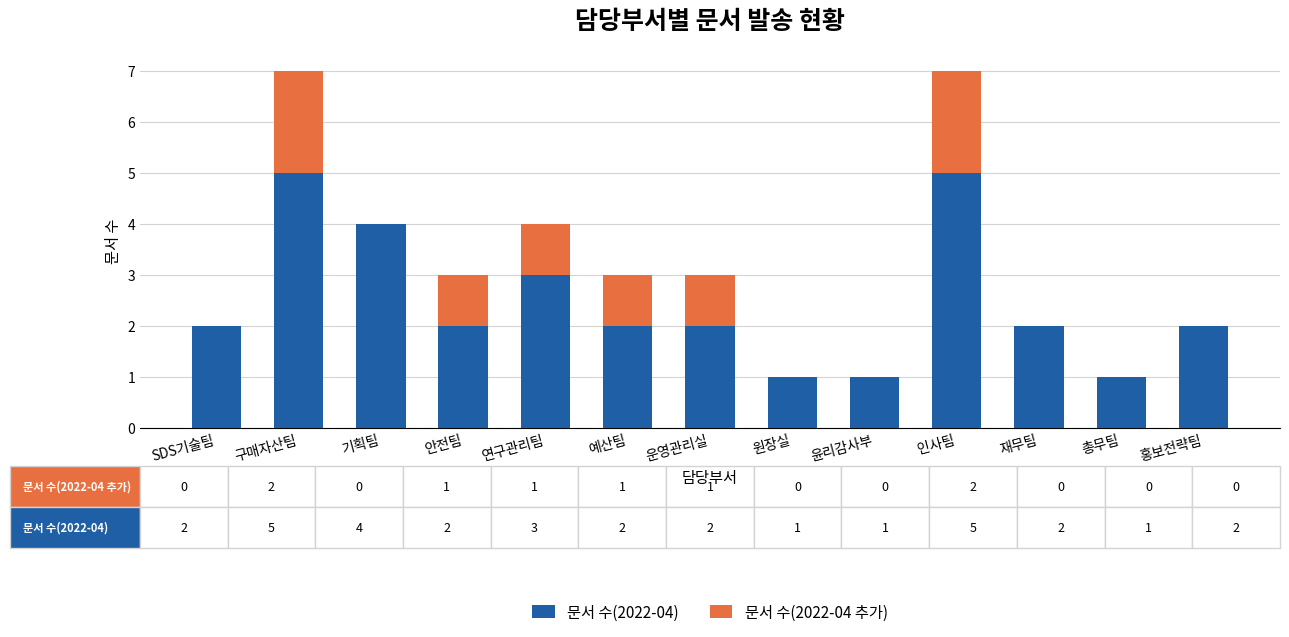

Reading right to left, what are the values for 문서 수(2022-04)?

홍보전략팀=2	총무팀=1	재무팀=2	인사팀=5	윤리감사부=1	원장실=1	운영관리실=2	예산팀=2	연구관리팀=3	안전팀=2	기획팀=4	구매자산팀=5	SDS기술팀=2